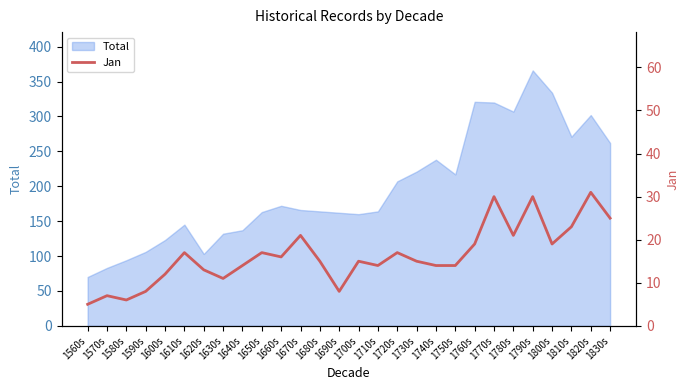

At which label does Total reach its minimum?

1560s